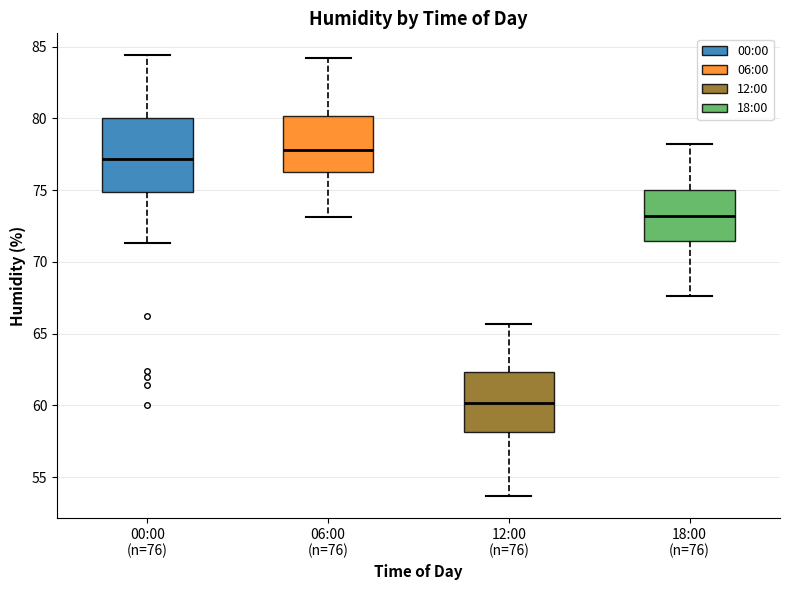

Which box is the tallest, from its lower edge to its upper edge?

00:00 (n=76)